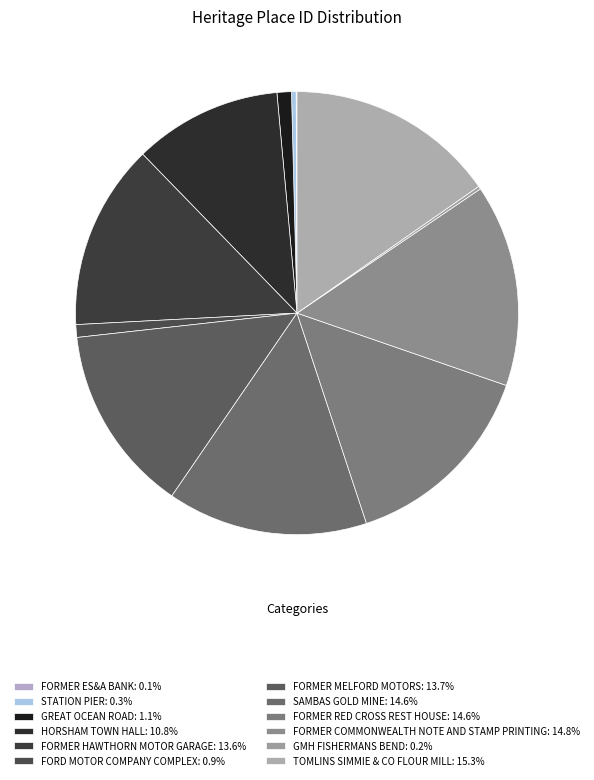

Rank the categories by value from highest to lowest.

TOMLINS SIMMIE & CO FLOUR MILL, FORMER COMMONWEALTH NOTE AND STAMP PRINTING, SAMBAS GOLD MINE, FORMER RED CROSS REST HOUSE, FORMER MELFORD MOTORS, FORMER HAWTHORN MOTOR GARAGE, HORSHAM TOWN HALL, GREAT OCEAN ROAD, FORD MOTOR COMPANY COMPLEX, STATION PIER, GMH FISHERMANS BEND, FORMER ES&A BANK